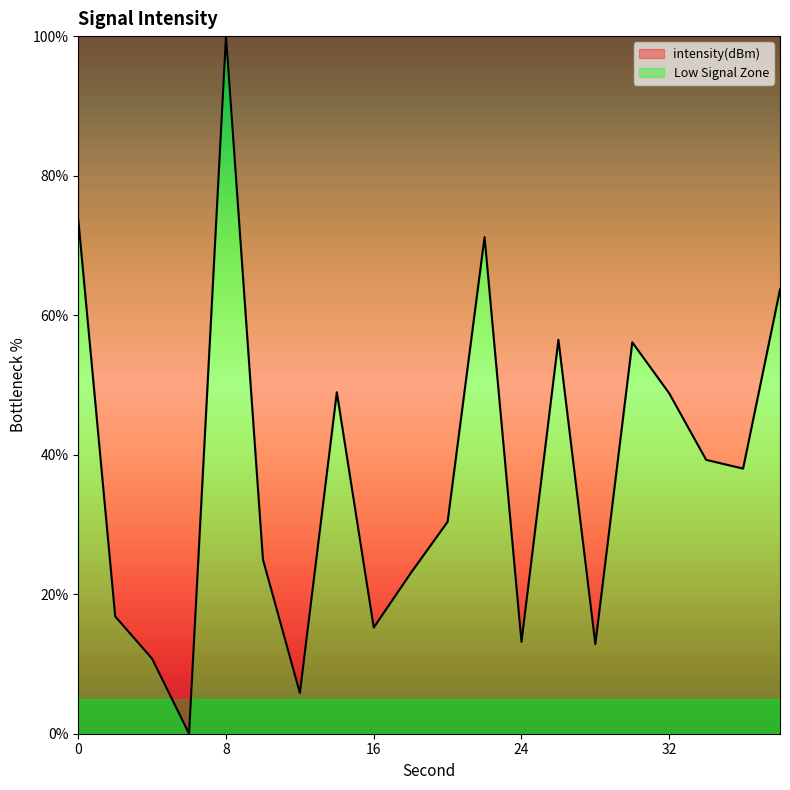

List the labels in order of value, largest first.

8, 0, 22, 38, 26, 30, 14, 32, 34, 36, 20, 10, 18, 2, 16, 24, 28, 4, 12, 6